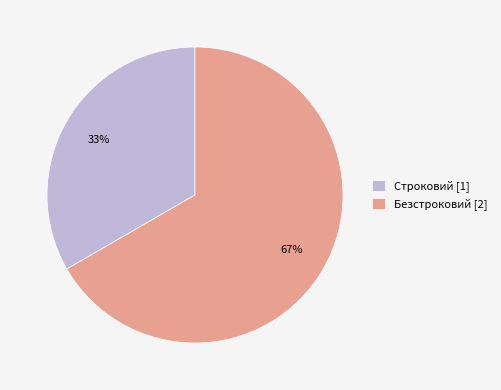

Is the sum of Строковий and Безстроковий greater than half?

Yes